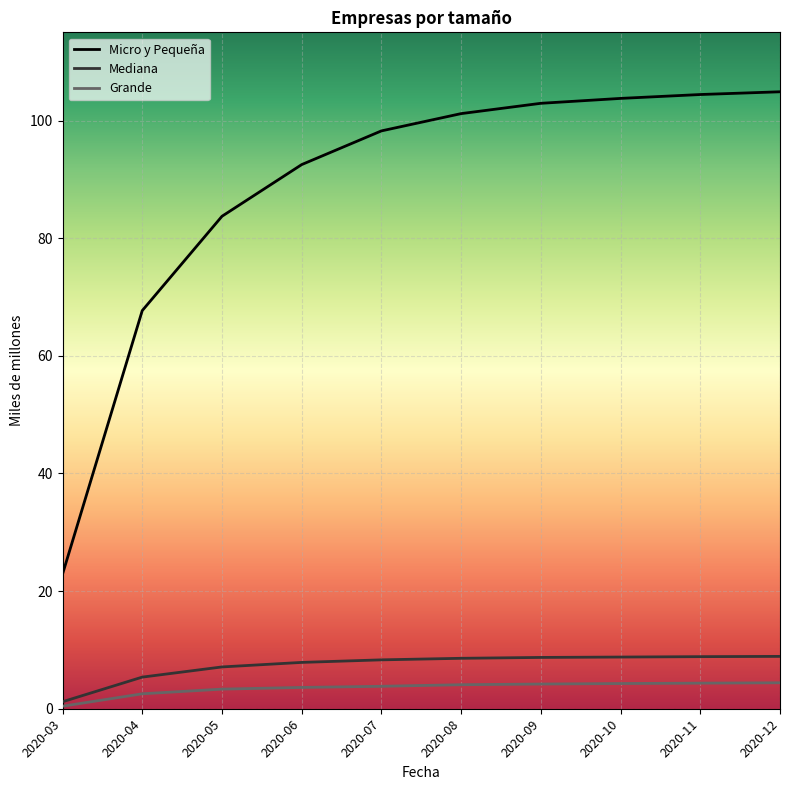

What are all the series names shown in the legend?

Micro y Pequeña, Mediana, Grande